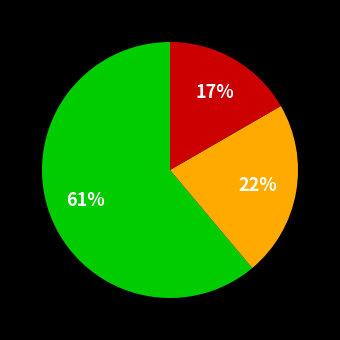

To the nearest percent, what is the difference between the largest and smallest slice percentages?

44%